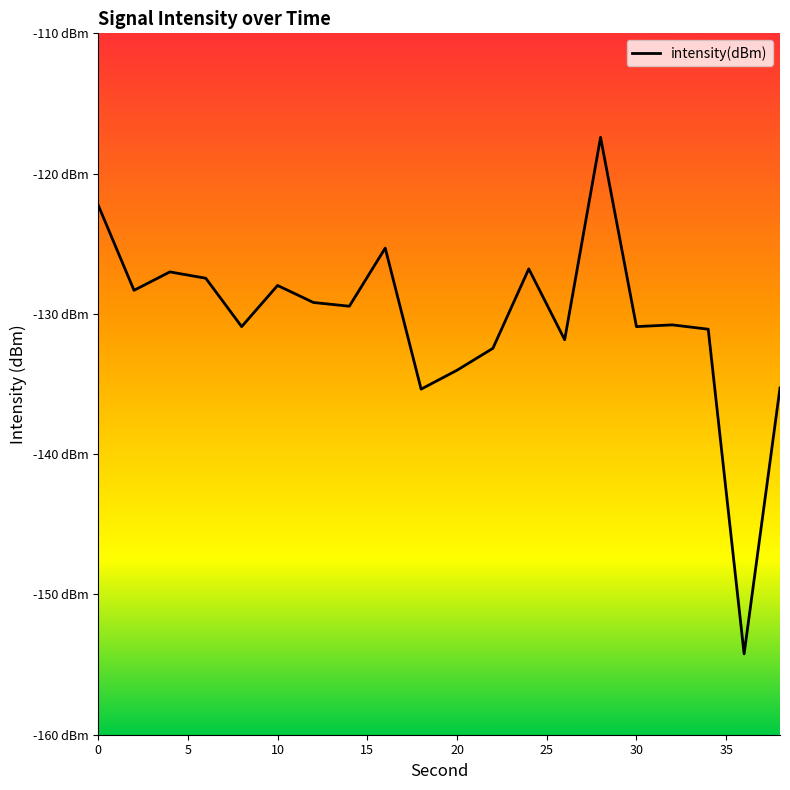

What is the smallest value displayed?

-154.2